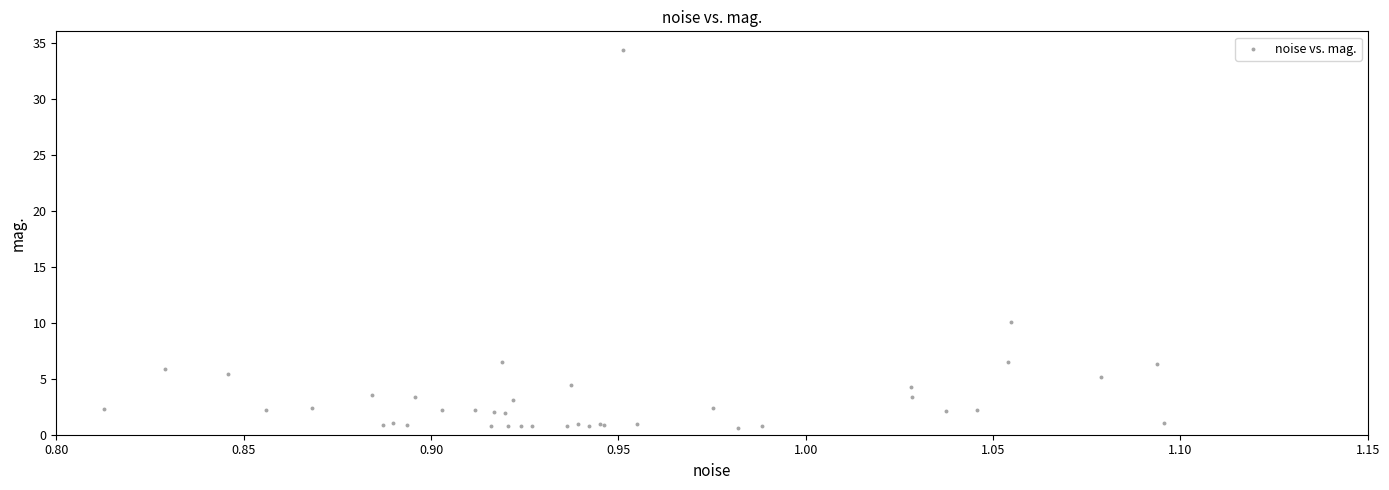

What Y value in the scatter plot is closest to 17?

10.1